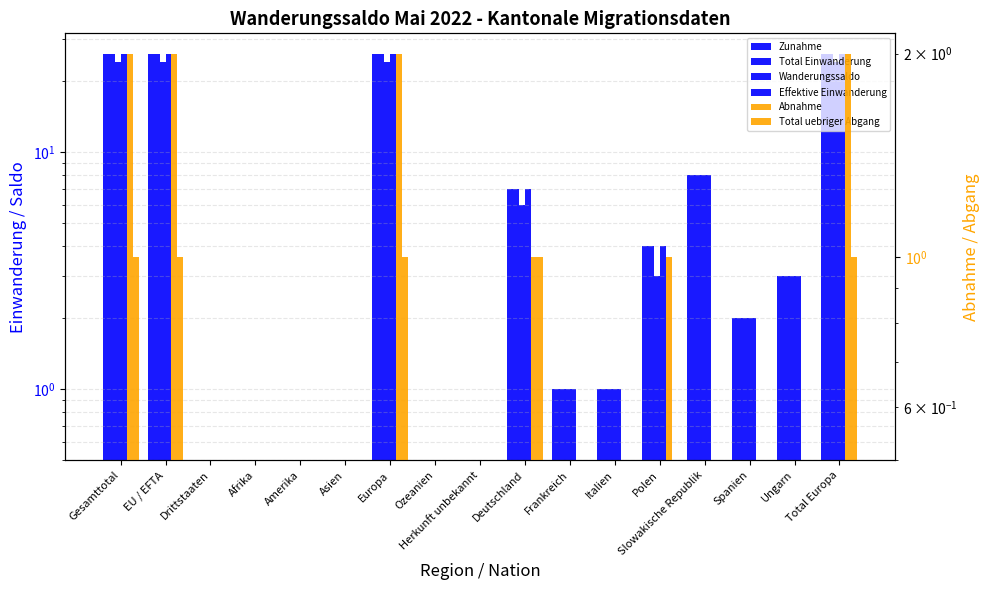

What is the spread (max minus min) of values at Polen?

3.5